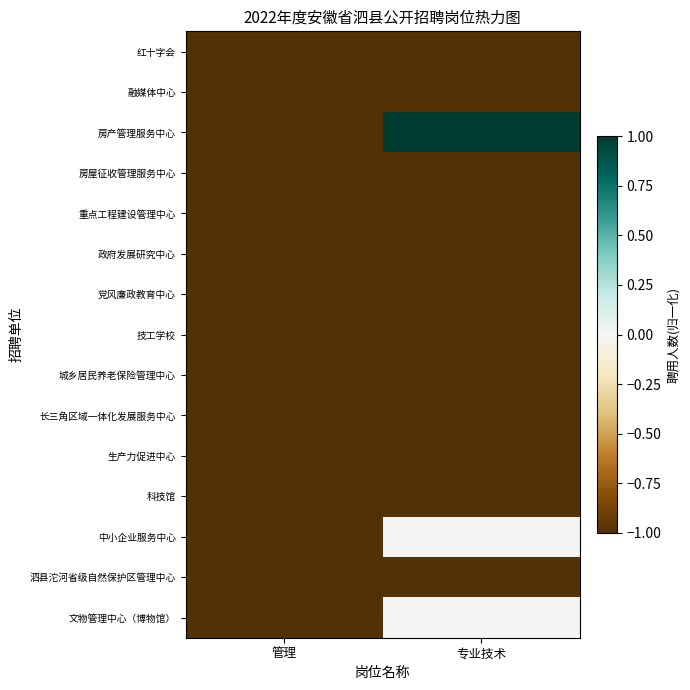

Reading left to right, what are all the values shown in this chart?

红十字会: 管理=-1	专业技术=-1
融媒体中心: 管理=-1	专业技术=-1
房产管理服务中心: 管理=-1	专业技术=1
房屋征收管理服务中心: 管理=-1	专业技术=-1
重点工程建设管理中心: 管理=-1	专业技术=-1
政府发展研究中心: 管理=-1	专业技术=-1
党风廉政教育中心: 管理=-1	专业技术=-1
技工学校: 管理=-1	专业技术=-1
城乡居民养老保险管理中心: 管理=-1	专业技术=-1
长三角区域一体化发展服务中心: 管理=-1	专业技术=-1
生产力促进中心: 管理=-1	专业技术=-1
科技馆: 管理=-1	专业技术=-1
中小企业服务中心: 管理=-1	专业技术=0
泗县沱河省级自然保护区管理中心: 管理=-1	专业技术=-1
文物管理中心（博物馆）: 管理=-1	专业技术=0